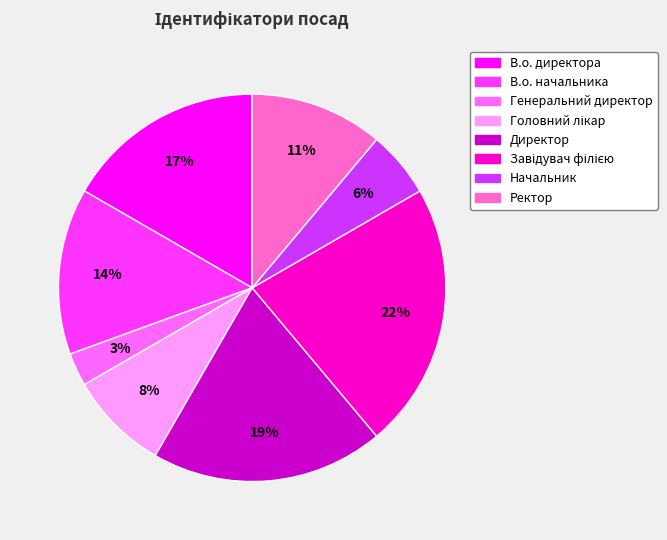

What is the smallest slice in the pie chart?

Генеральний директор